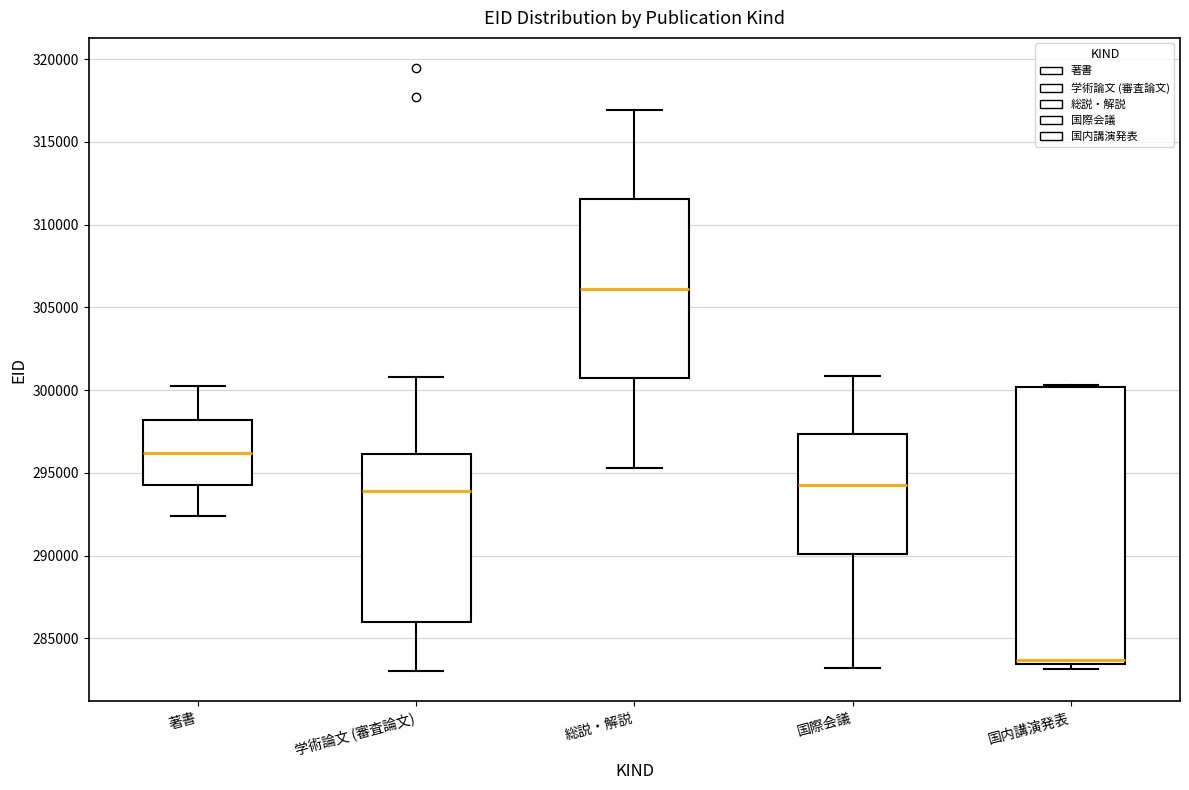

Which box's median line is the highest?

総説・解説